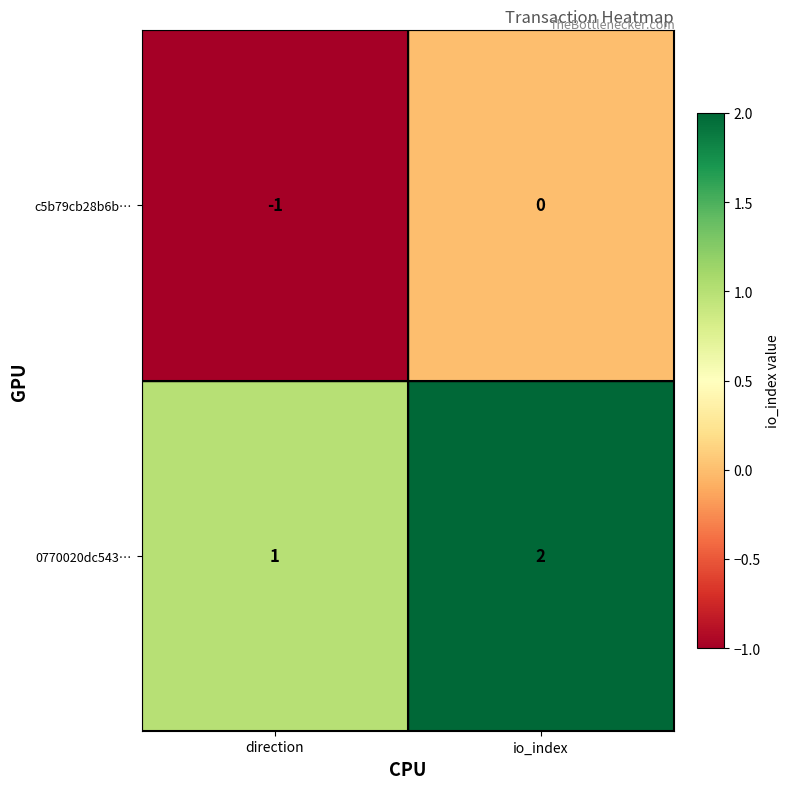

At which label is c5b79cb28b6b… closest to 0?

io_index